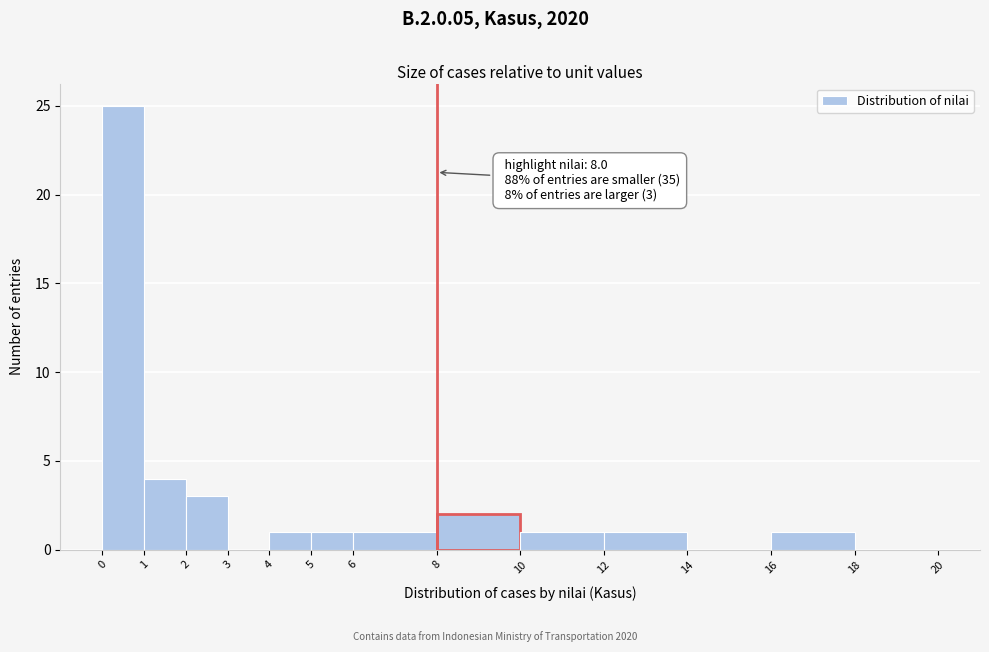

Over which range of the x-axis is the bar tallest?

0 to 1